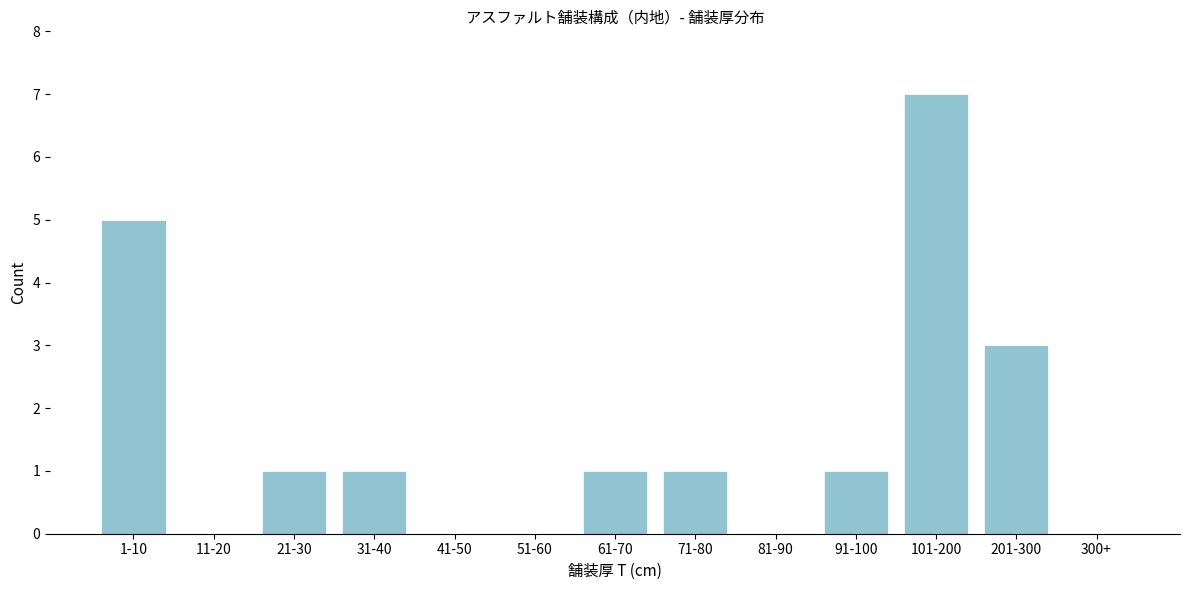

Reading right to left, what are all the values shown in this chart?

300+=0	201-300=3	101-200=7	91-100=1	81-90=0	71-80=1	61-70=1	51-60=0	41-50=0	31-40=1	21-30=1	11-20=0	1-10=5